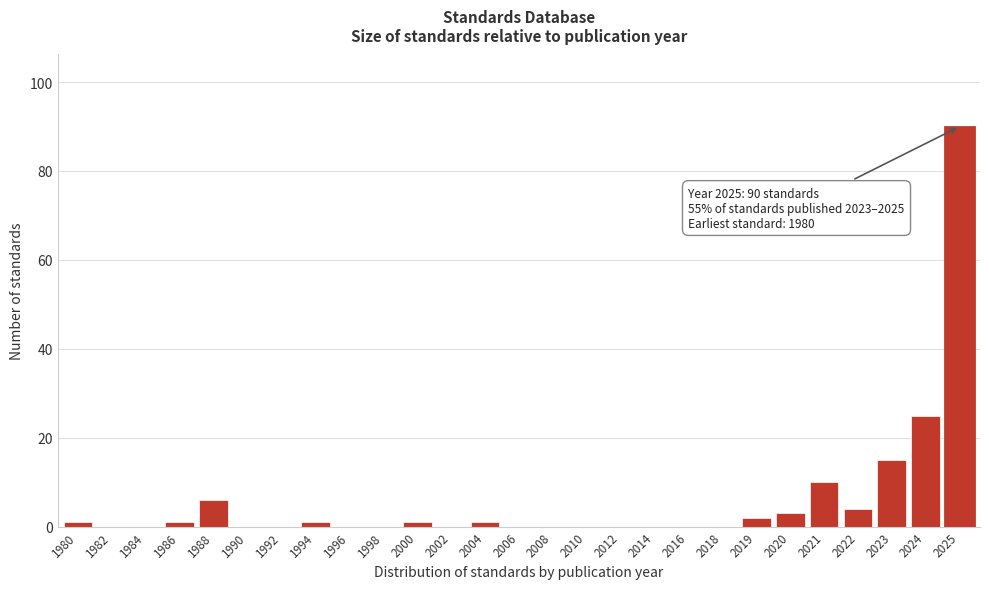

Reading left to right, what are all the values shown in this chart?

1980=1	1982=0	1984=0	1986=1	1988=6	1990=0	1992=0	1994=1	1996=0	1998=0	2000=1	2002=0	2004=1	2006=0	2008=0	2010=0	2012=0	2014=0	2016=0	2018=0	2019=2	2020=3	2021=10	2022=4	2023=15	2024=25	2025=90